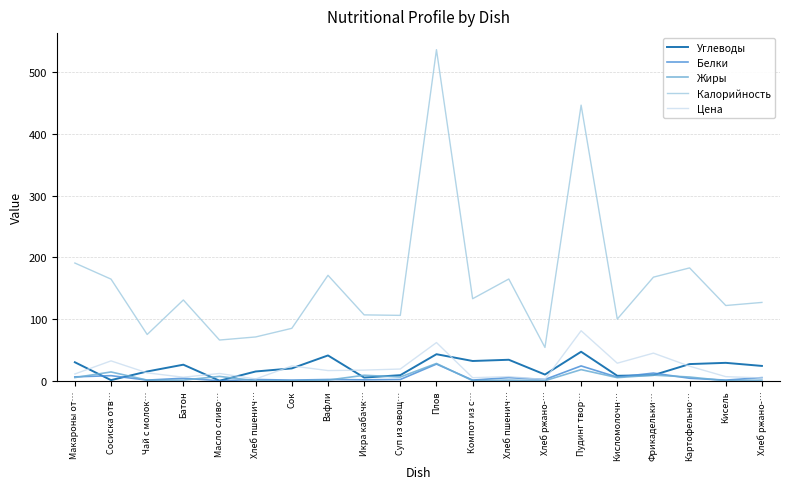

How many lines are shown in the chart?

5